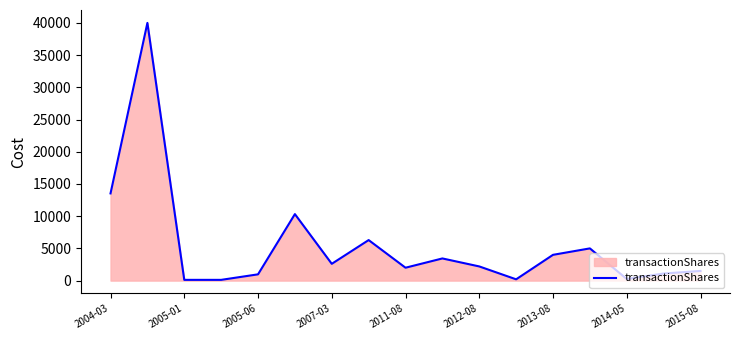

What is the difference between the maximum and minimum values?

39884